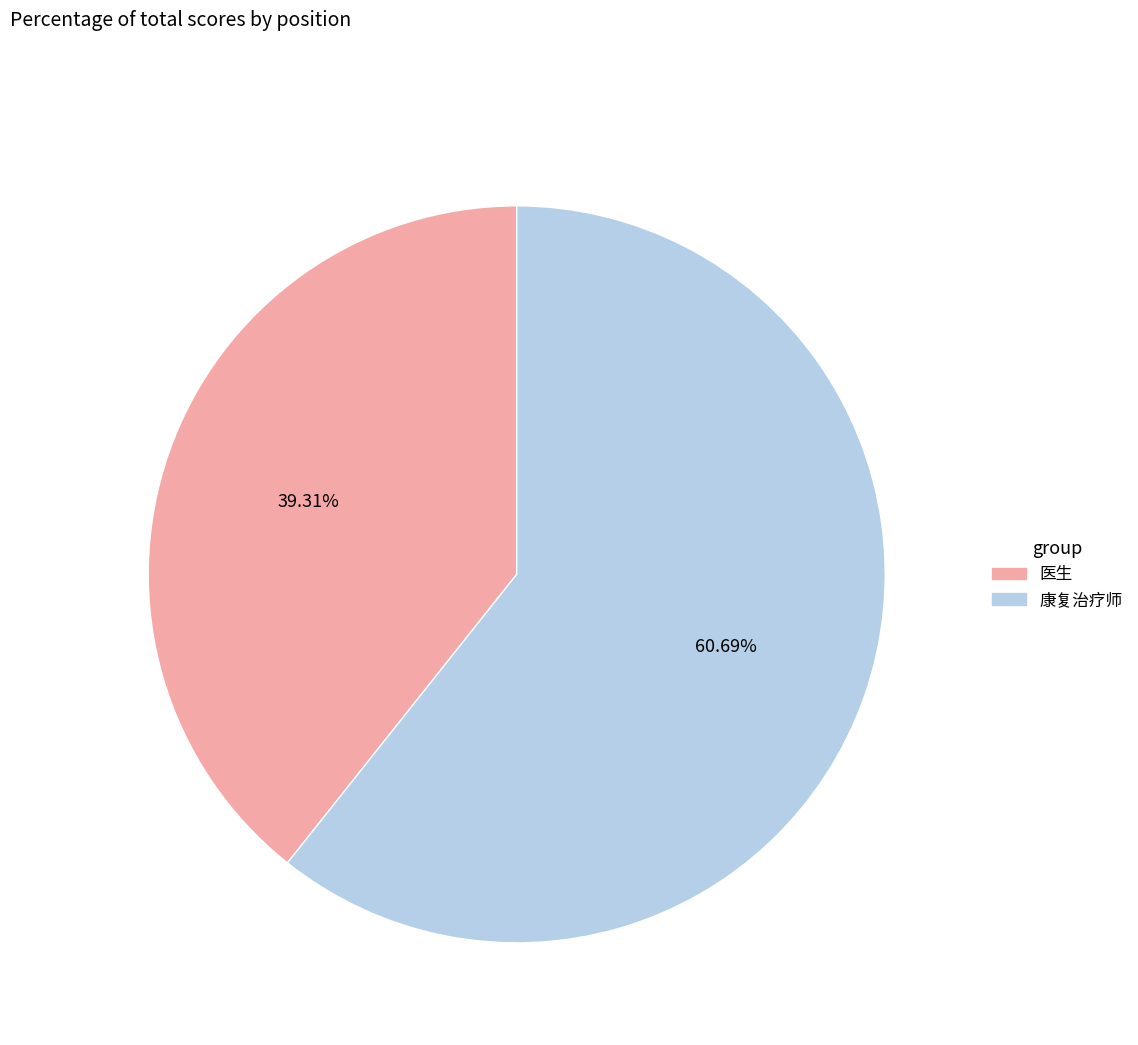

How many slices are in this pie chart?

2